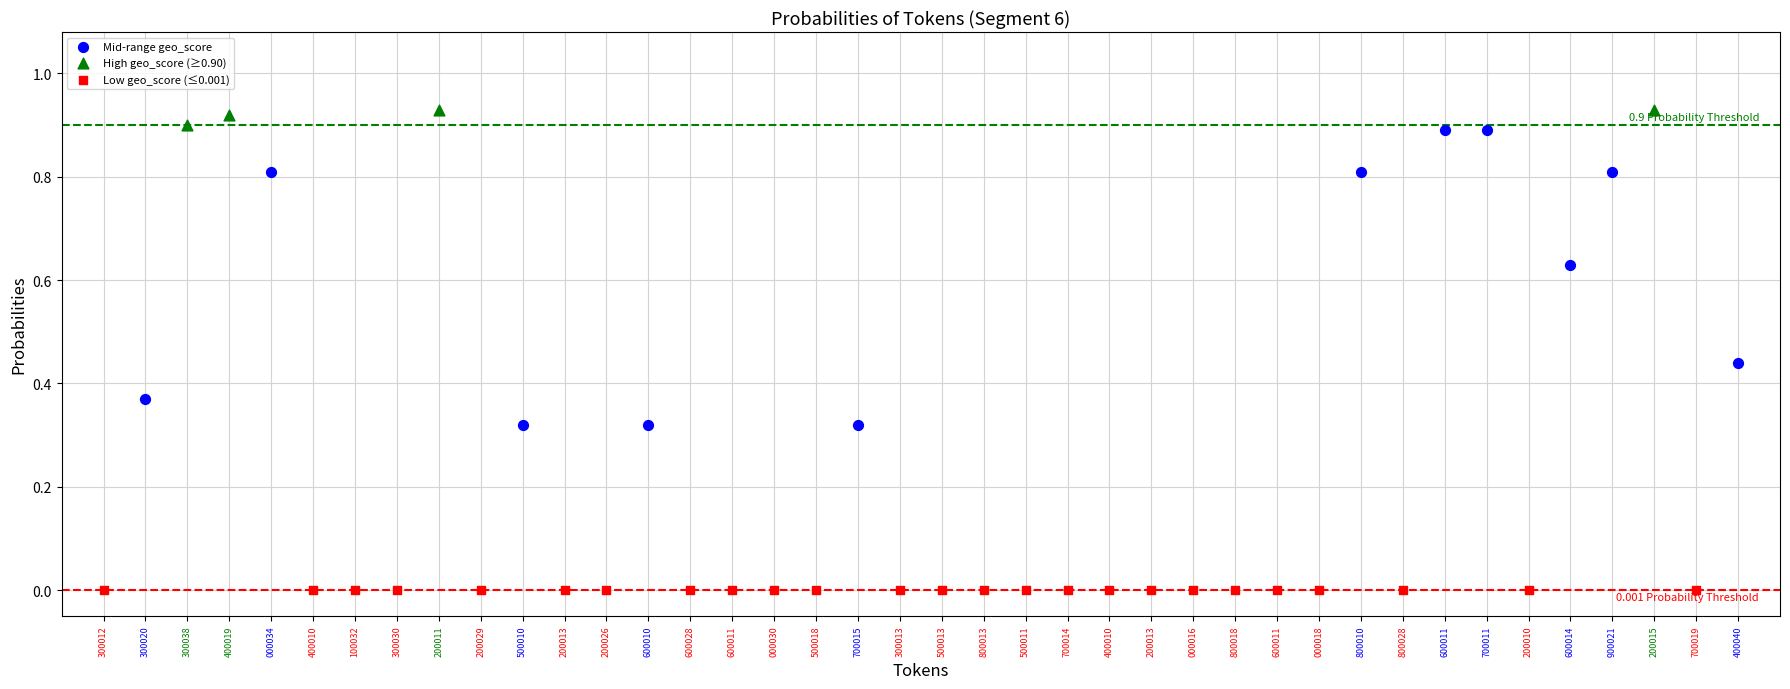

Which series contains the lowest Y value?

Low geo_score (≤0.001)